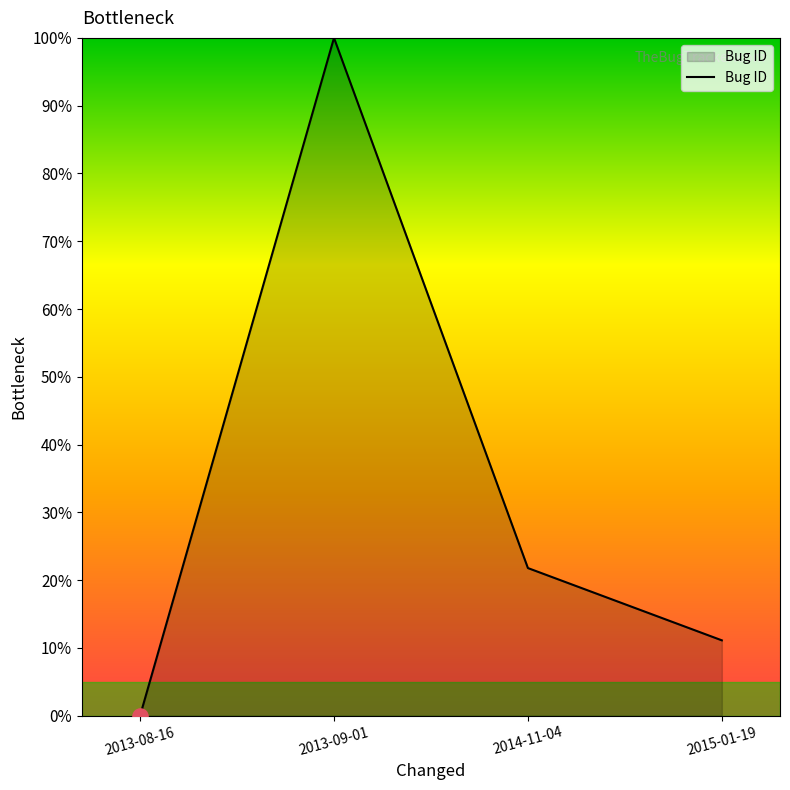

What is the change in value from 2013-09-01 to 2015-01-19?

-88.9